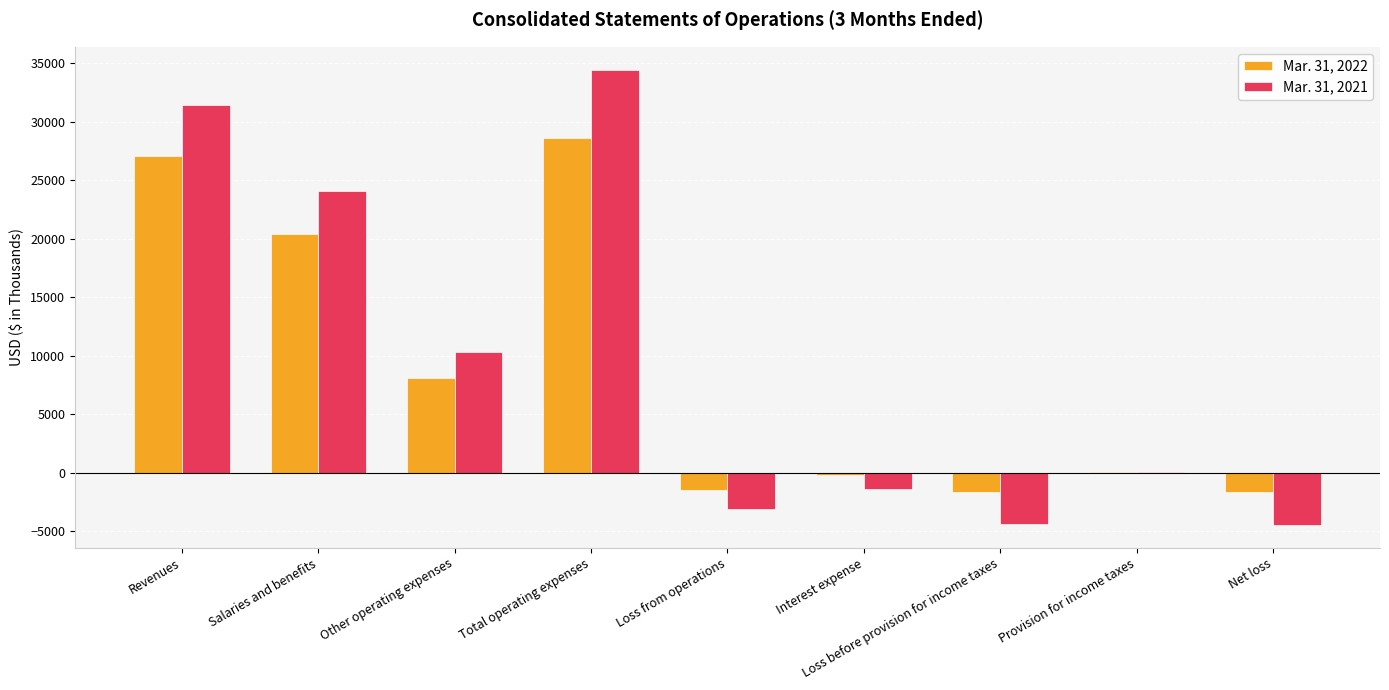

What is the greatest value displayed?

34446